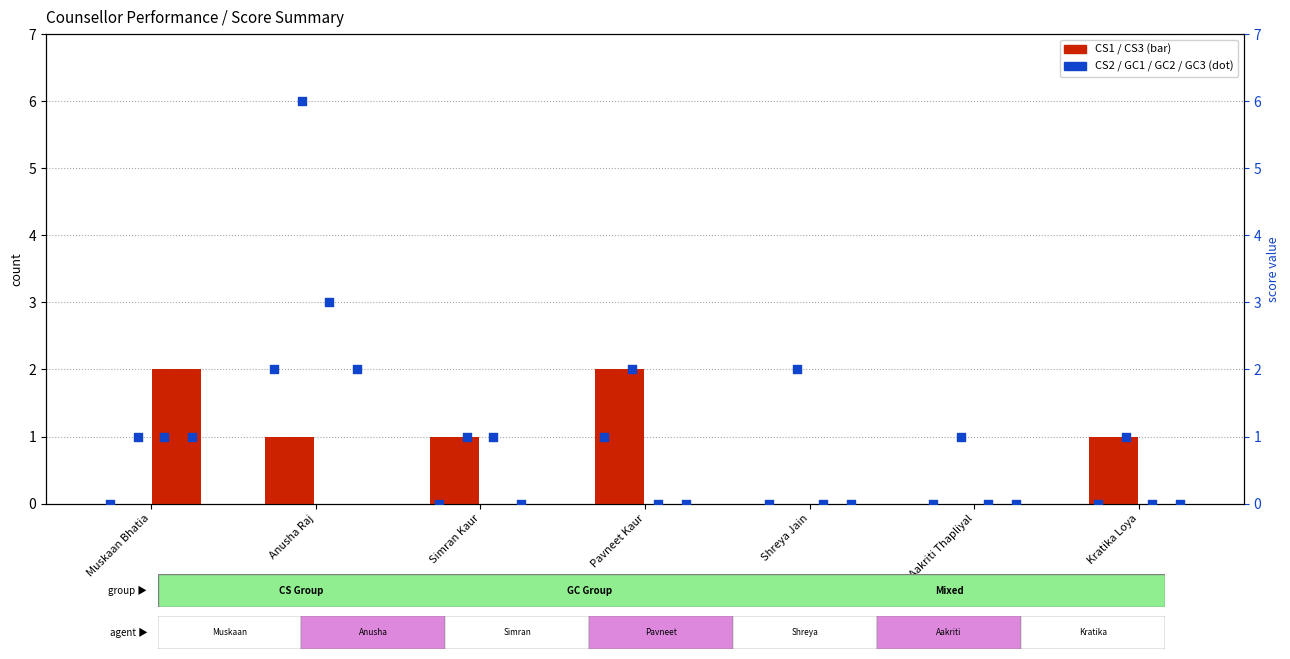

Is the value of GC1 at Muskaan Bhatia greater than the value of CS1 at Shreya Jain?

Yes